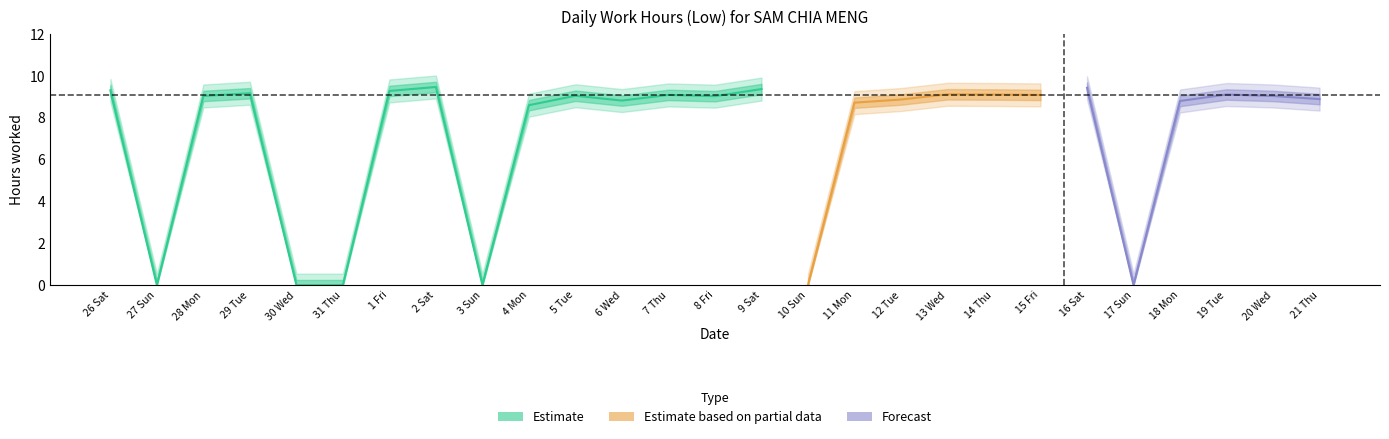

Is this an area chart (filled region under the line)?

No